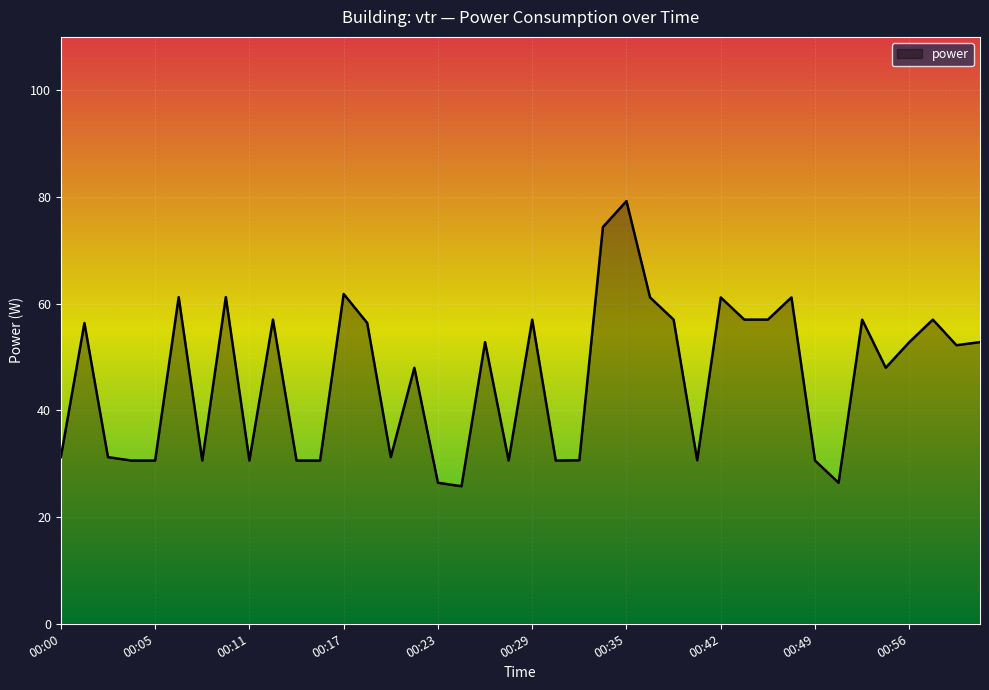

What is the smallest value displayed?

25.8